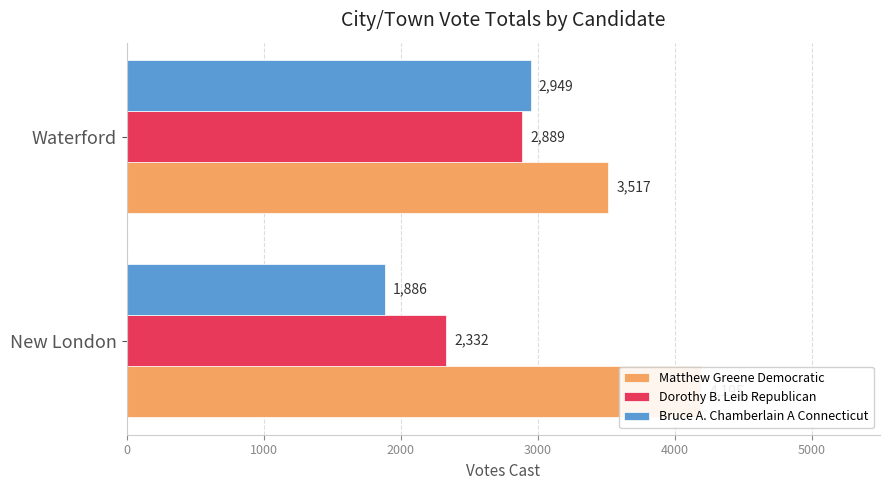

Which series has the largest range (max minus min)?

Bruce A. Chamberlain A Connecticut